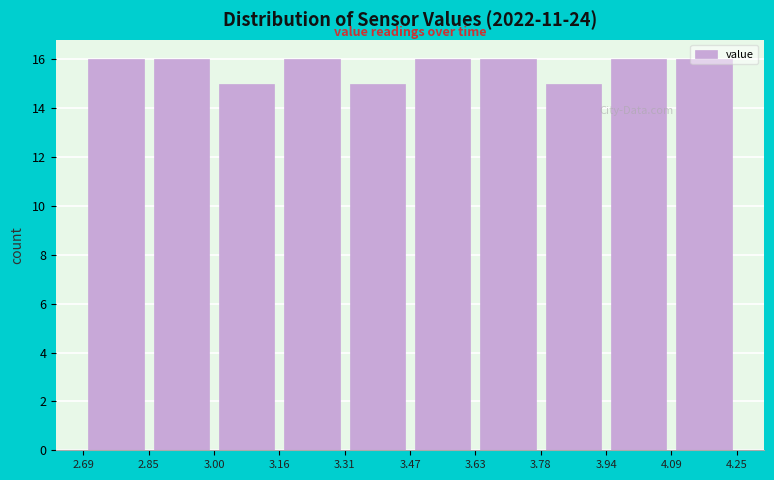

Reading left to right, transcribe this chart: for each bar, give the range it covers on the x-axis and its height. The values are not printed on the chart, so give them approximately, as read against the axis.

2.69 to 2.85: 16
2.85 to 3.00: 16
3.00 to 3.16: 15
3.16 to 3.31: 16
3.31 to 3.47: 15
3.47 to 3.63: 16
3.63 to 3.78: 16
3.78 to 3.94: 15
3.94 to 4.09: 16
4.09 to 4.25: 16